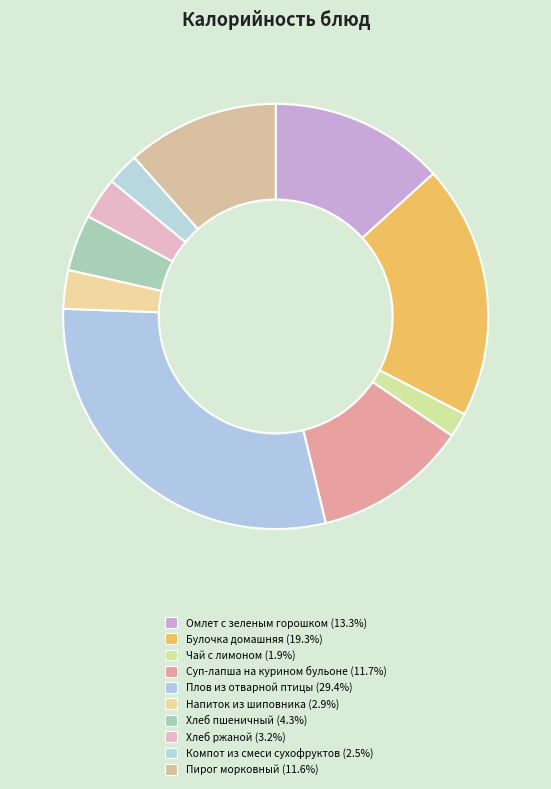

Count the number of slices in the pie.

10